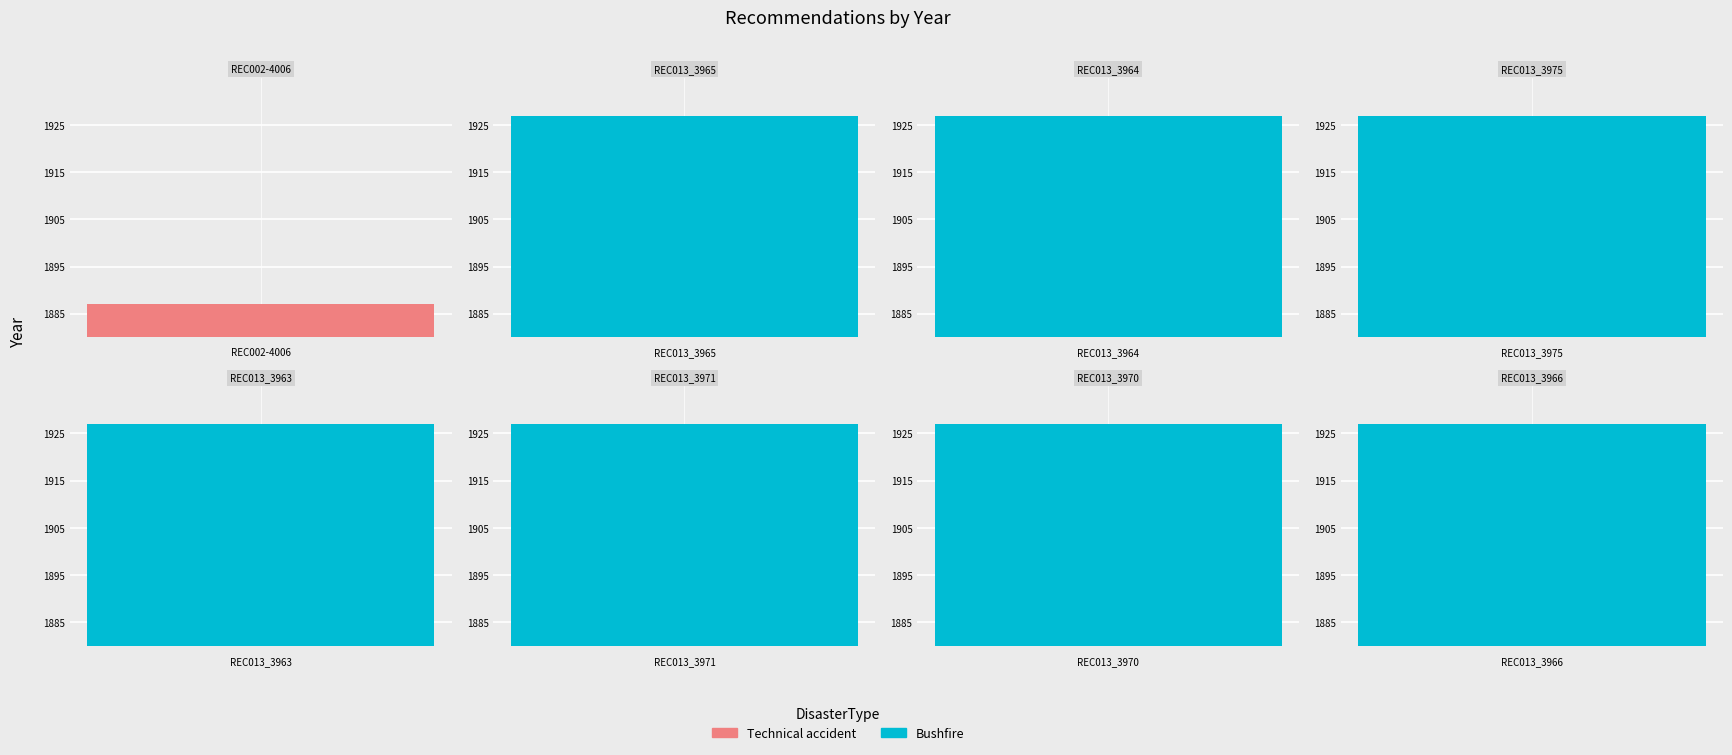

What is the value of the 6th bar from the left?

1927